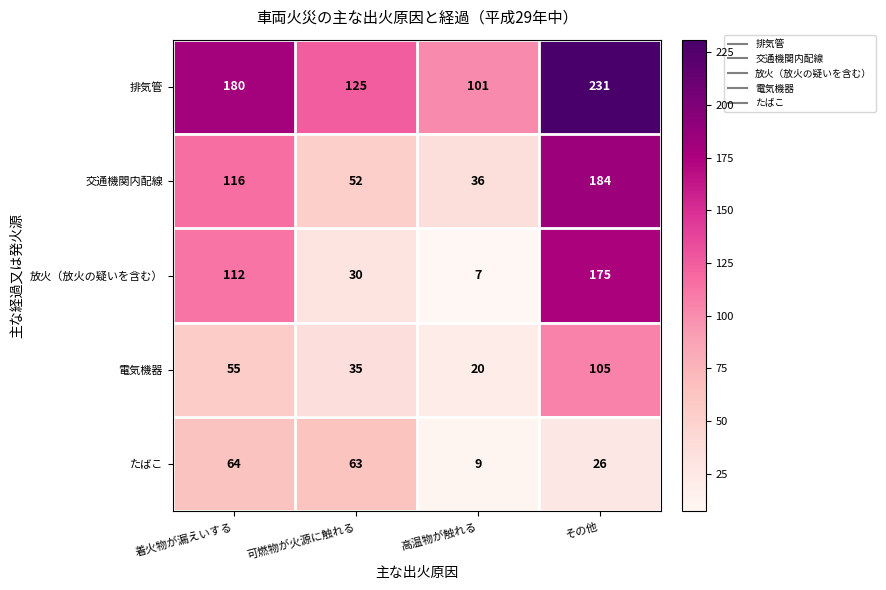

Between 着火物が漏えいする and その他, which series saw the biggest shift?

交通機関内配線